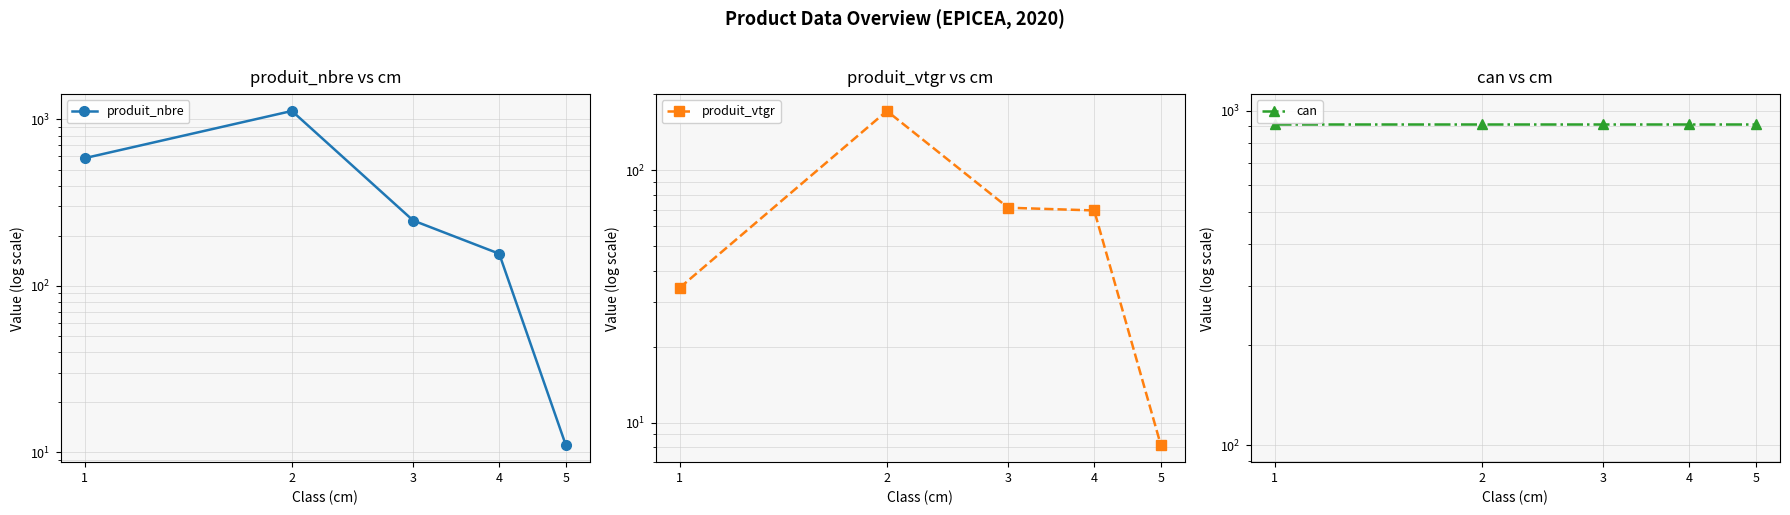

Where is produit_vtgr nearest to the value 90?

3